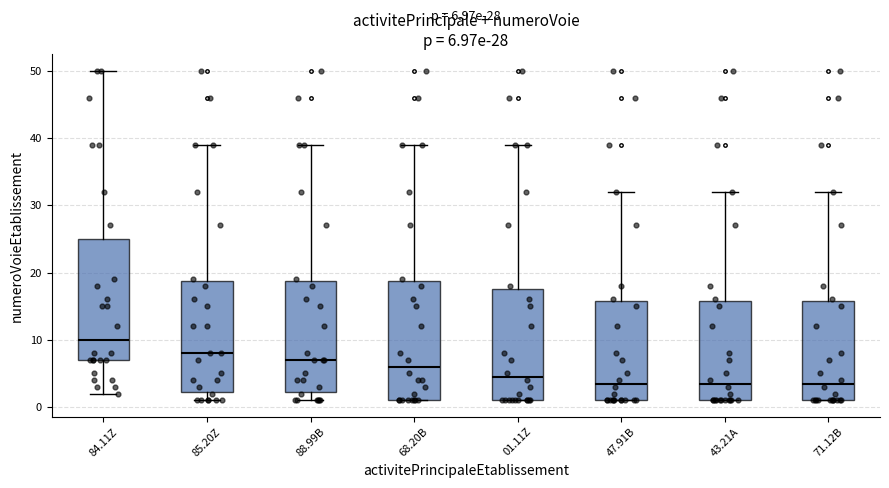

Which box's median line is the highest?

84.11Z